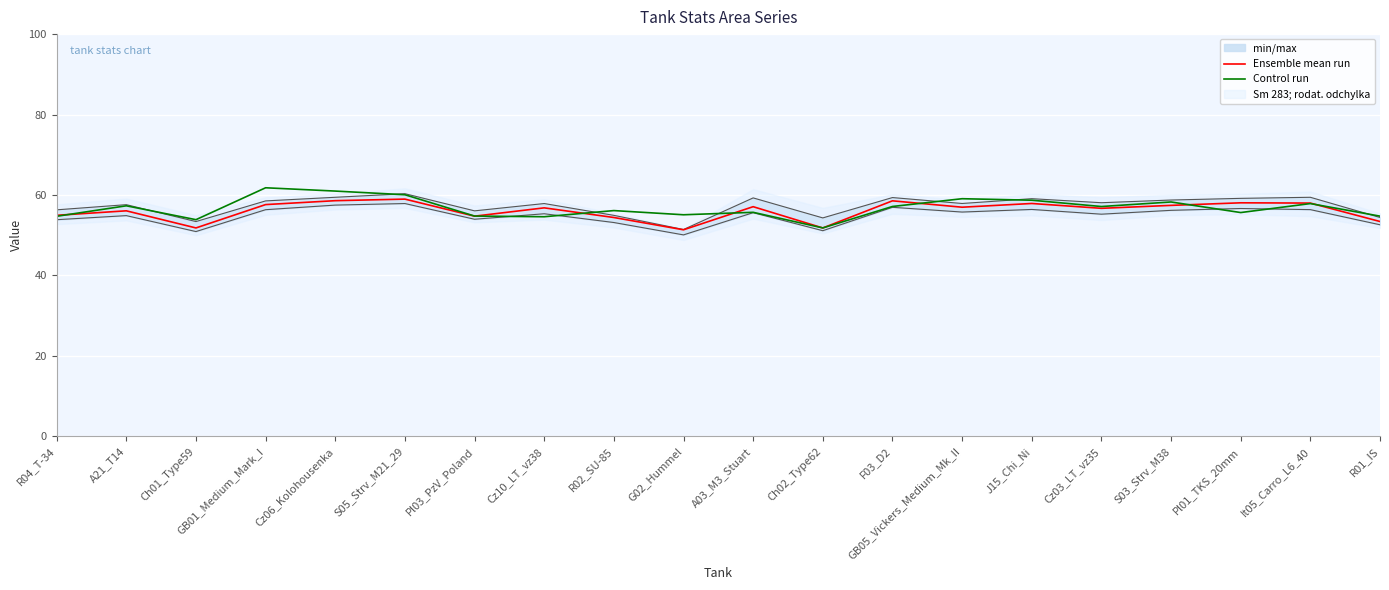

What is the difference between the Control run values at S03_Strv_M38 and Pl01_TKS_20mm?

2.6